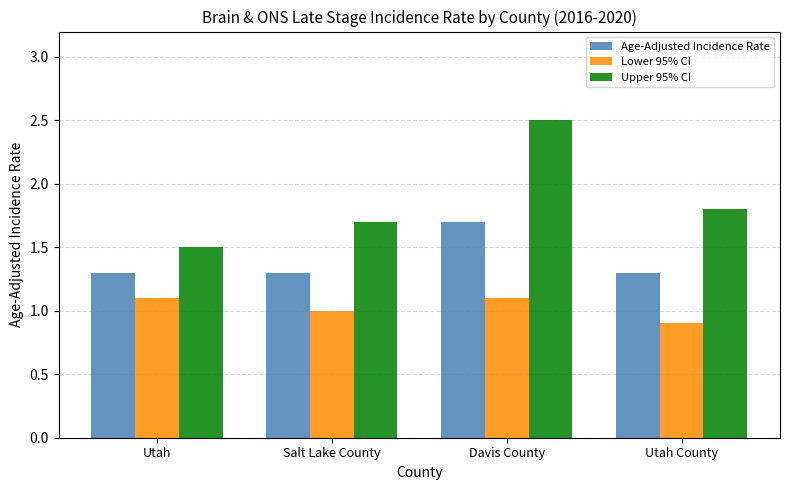

What is the approximate value of Upper 95% CI at Salt Lake County?

1.7